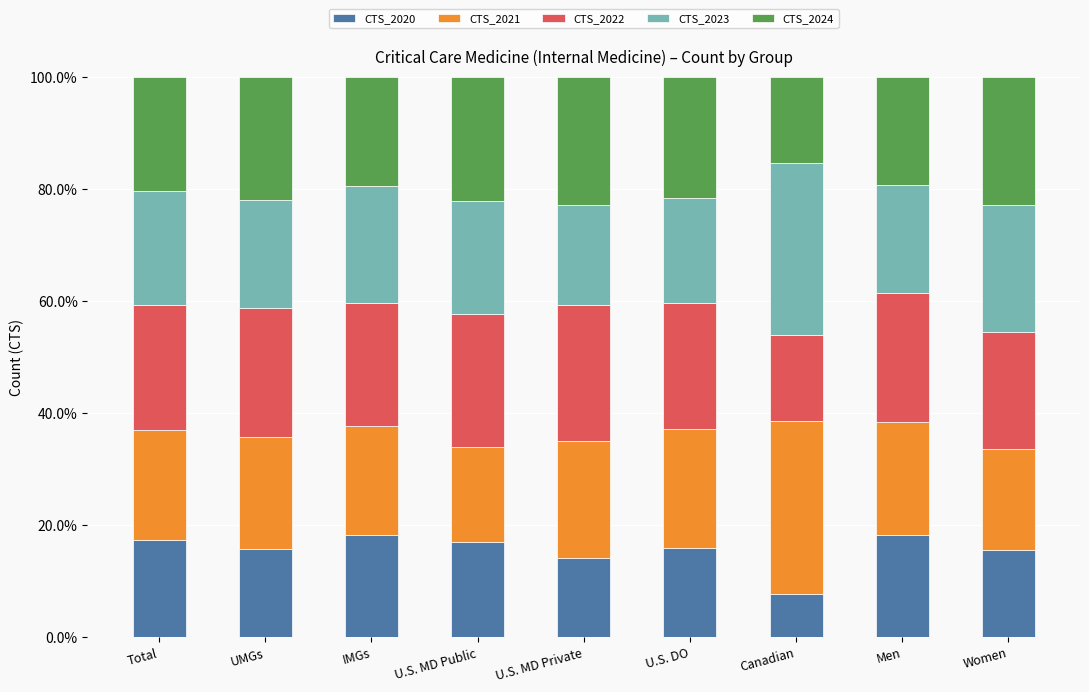

What is the total value across all series at UMGs?

100.0